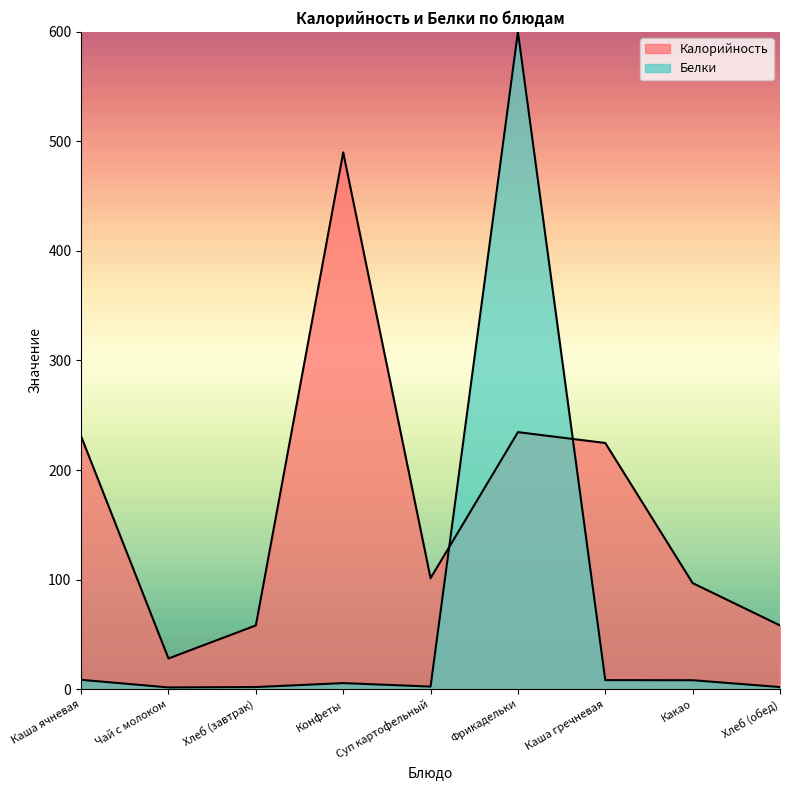

How many interior local valleys does the Белки series have?

2